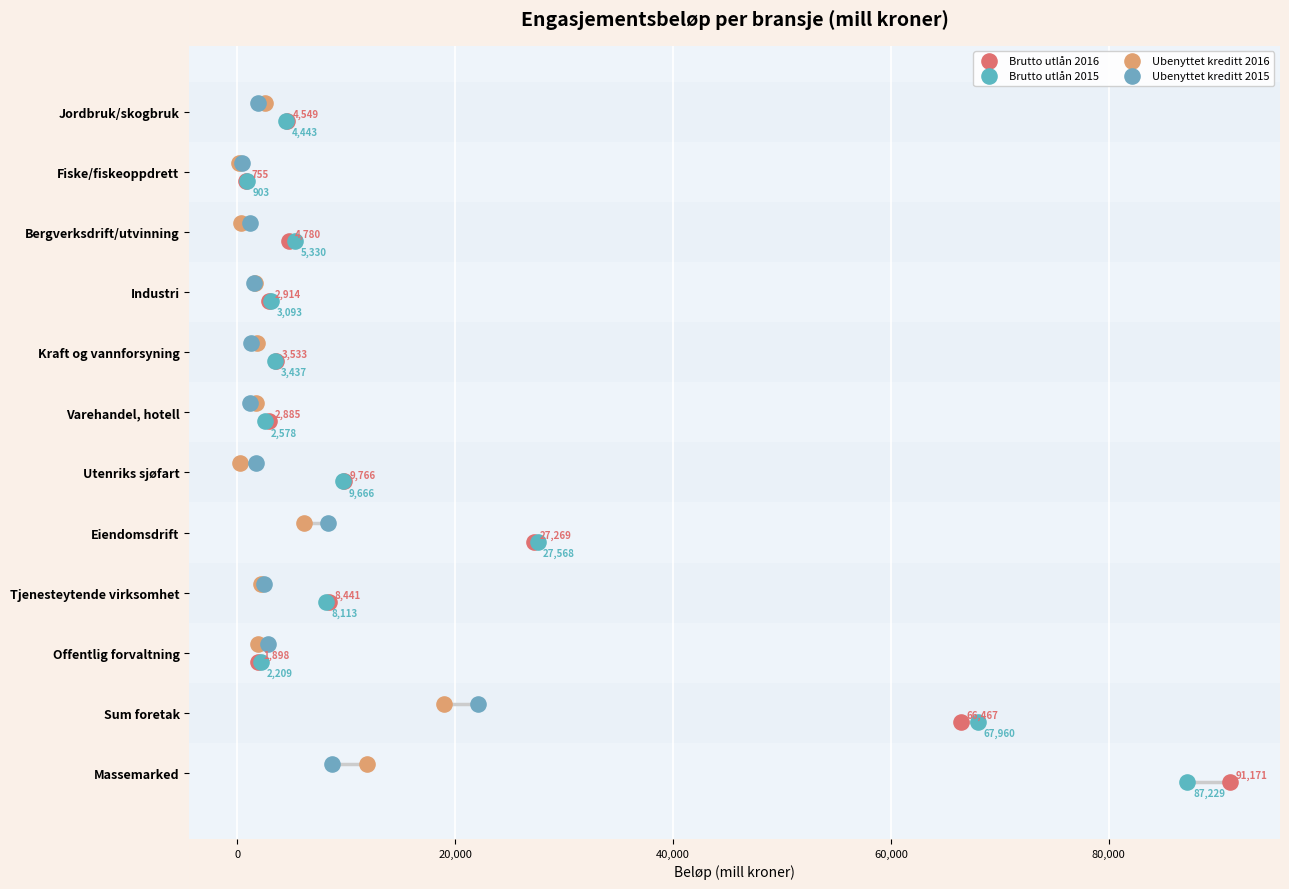

What are all the series names shown in the legend?

Brutto utlån 2016, Brutto utlån 2015, Ubenyttet kreditt 2016, Ubenyttet kreditt 2015